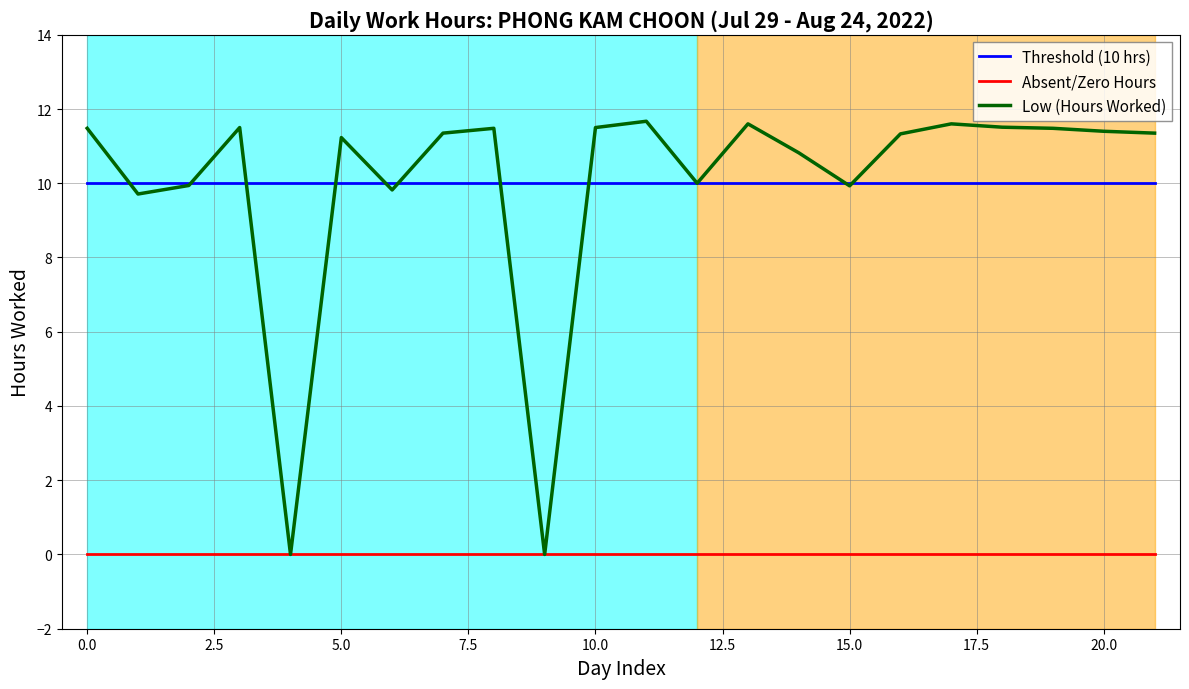

What are all the series names shown in the legend?

Threshold (10 hrs), Absent/Zero Hours, Low (Hours Worked)